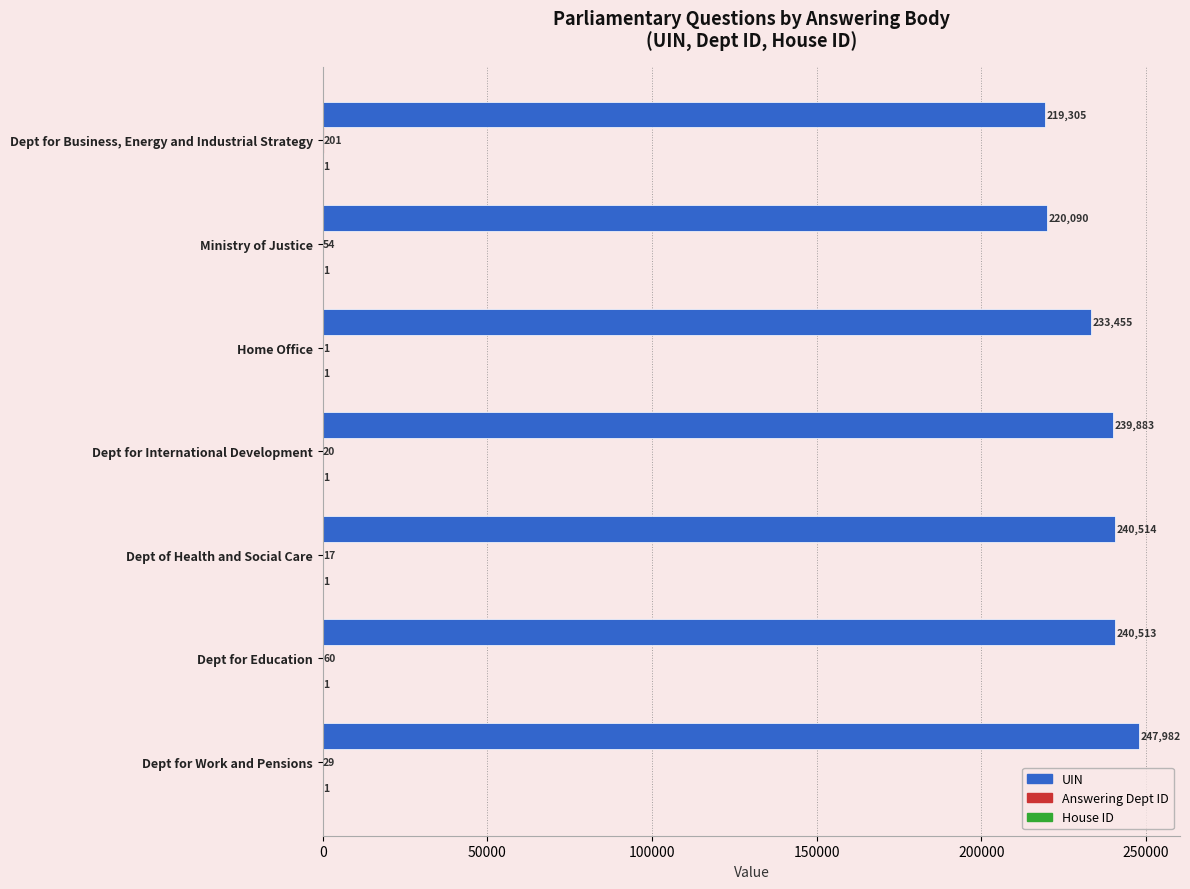

What is the maximum value shown in the chart?

247982